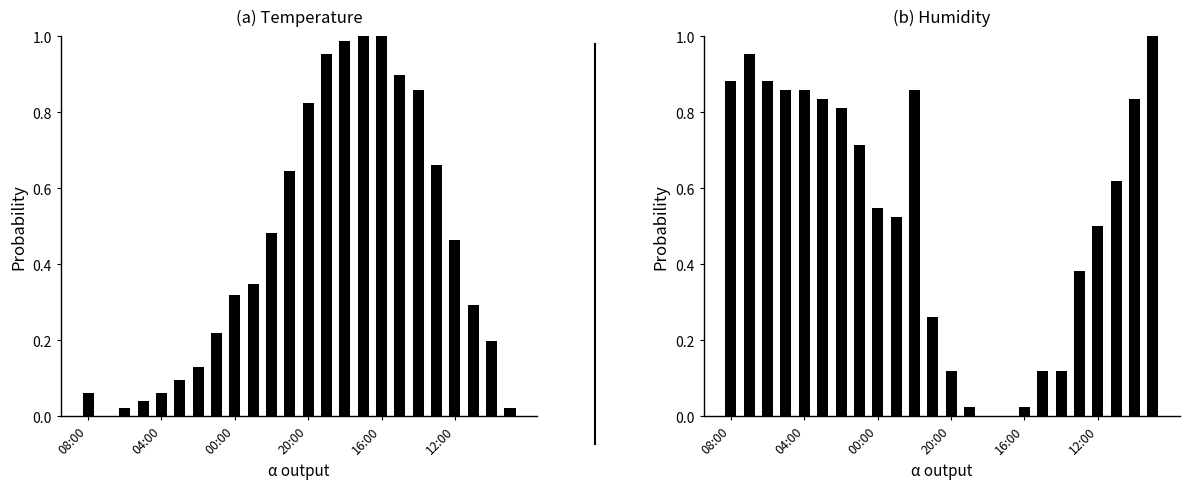

What is the total value across all series at 23?

1.0